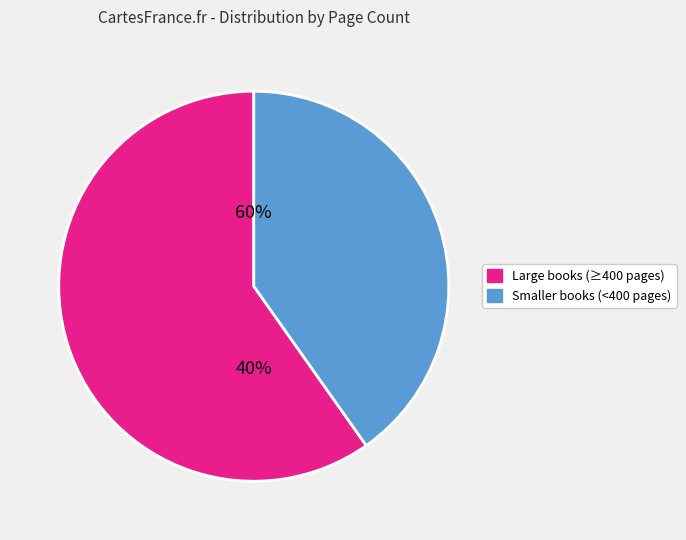

The 7819 slice represents 25% of the pie. True or false?

False